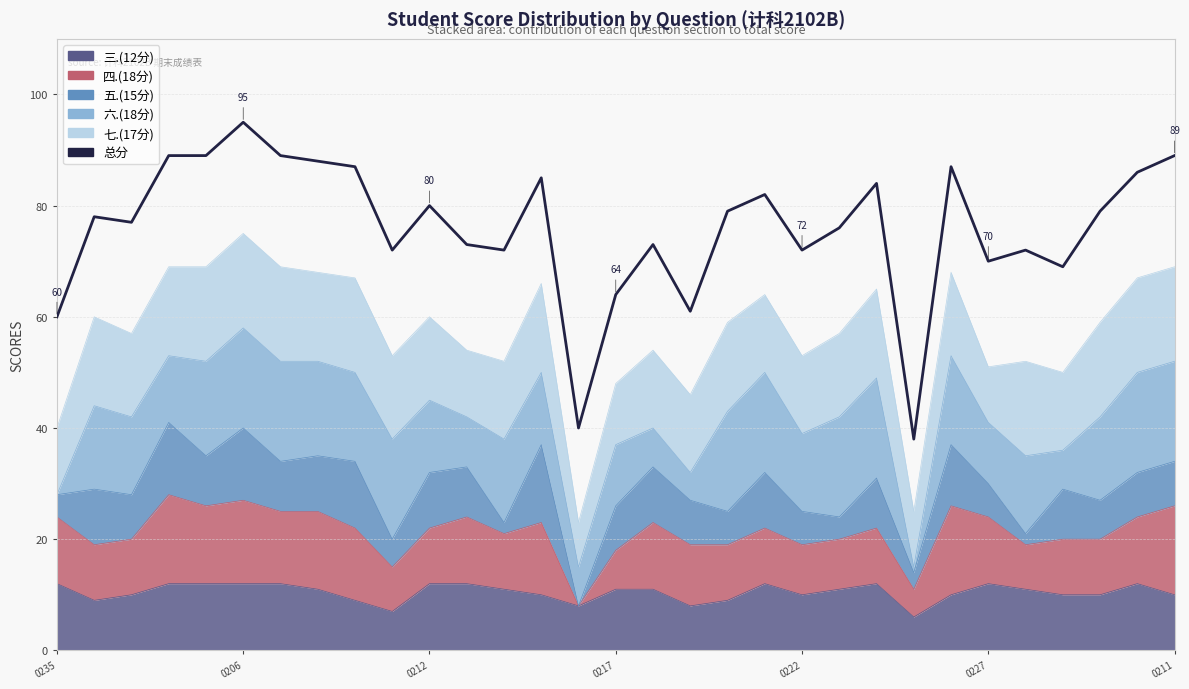

What is the minimum value shown in the chart?

38